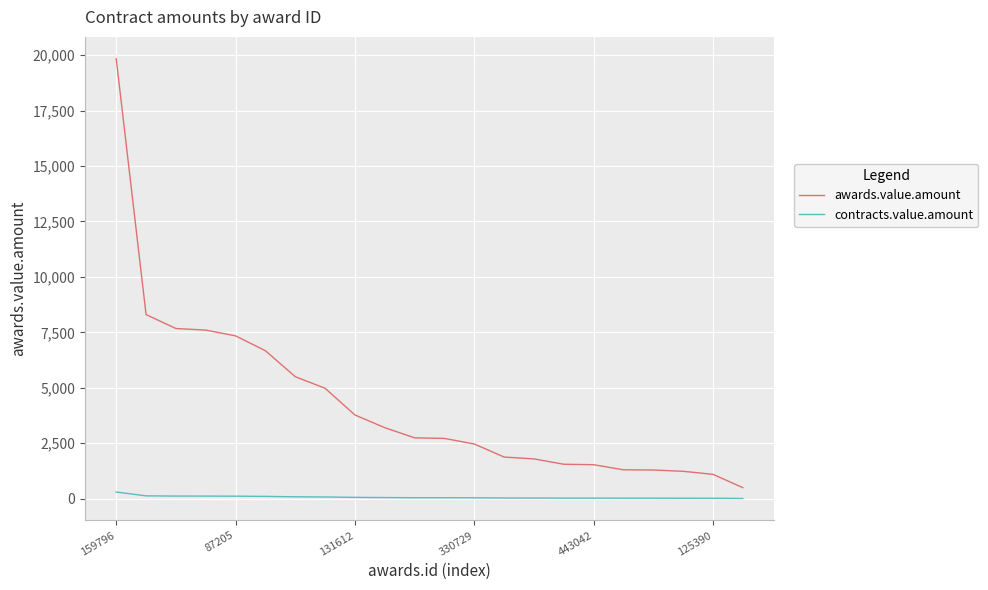

Which series has the widest spread of values?

awards.value.amount